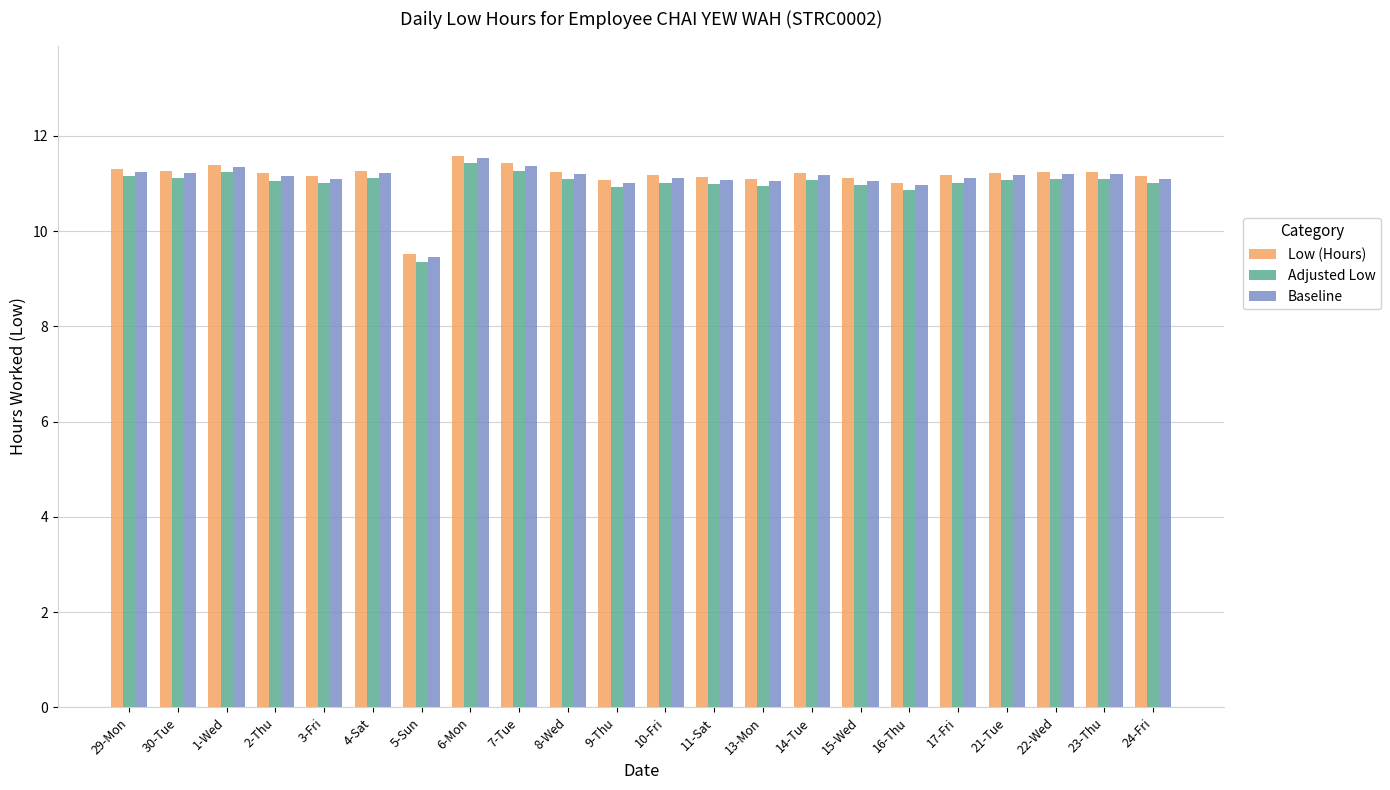

What are all the series names shown in the legend?

Low (Hours), Adjusted Low, Baseline